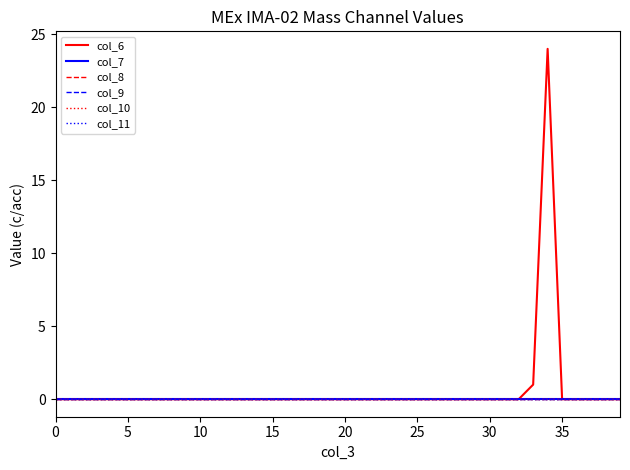

At which category is the sum across all series the highest?

34